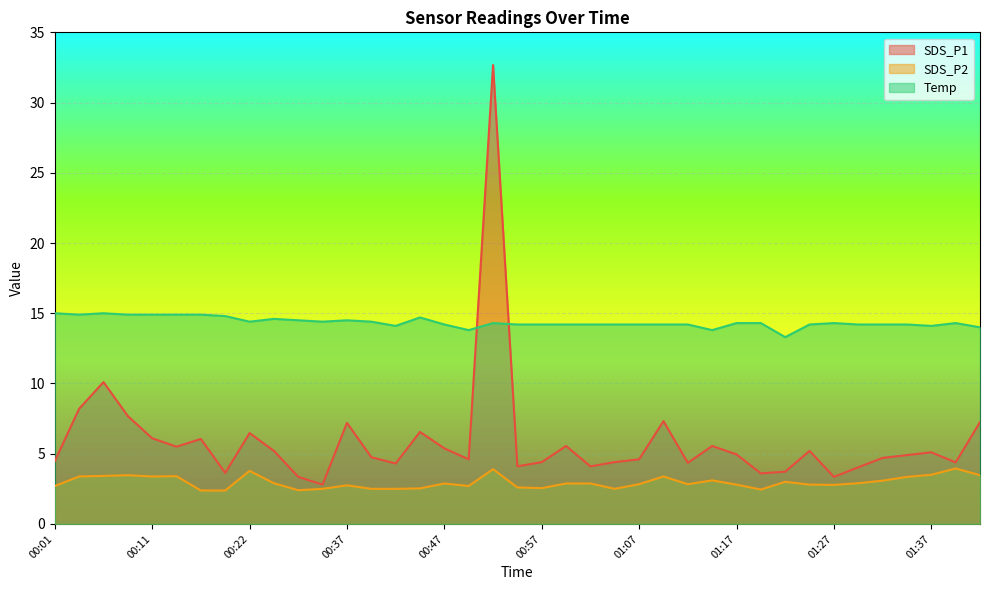

Rank the series by their maximum value, from highest to lowest.

SDS_P1, Temp, SDS_P2